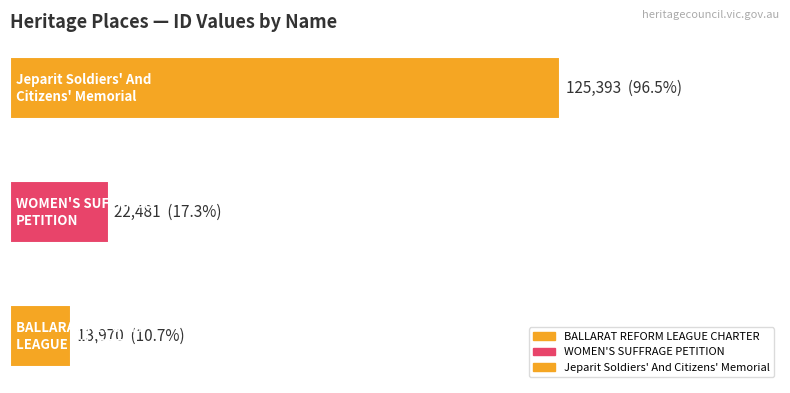

True or false: the data shows 23920 at BALLARAT REFORM
LEAGUE CHARTER.

False